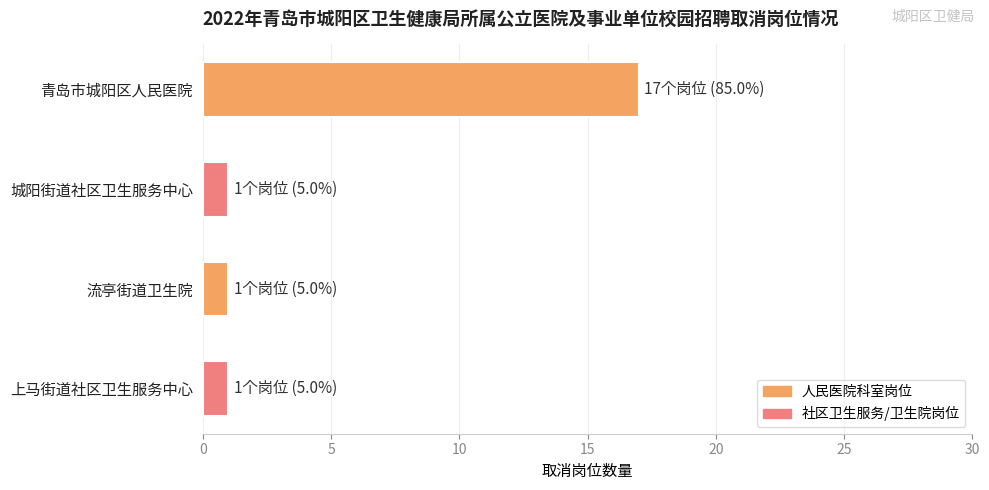

Reading bottom to top, what are all the values shown in this chart?

1	1	1	17